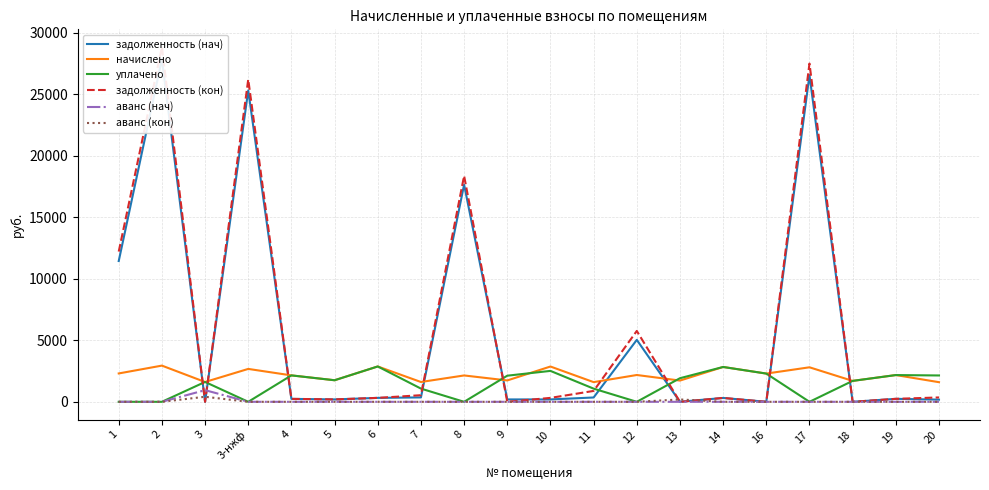

What is the highest value of the задолженность (кон) series?

28840.8